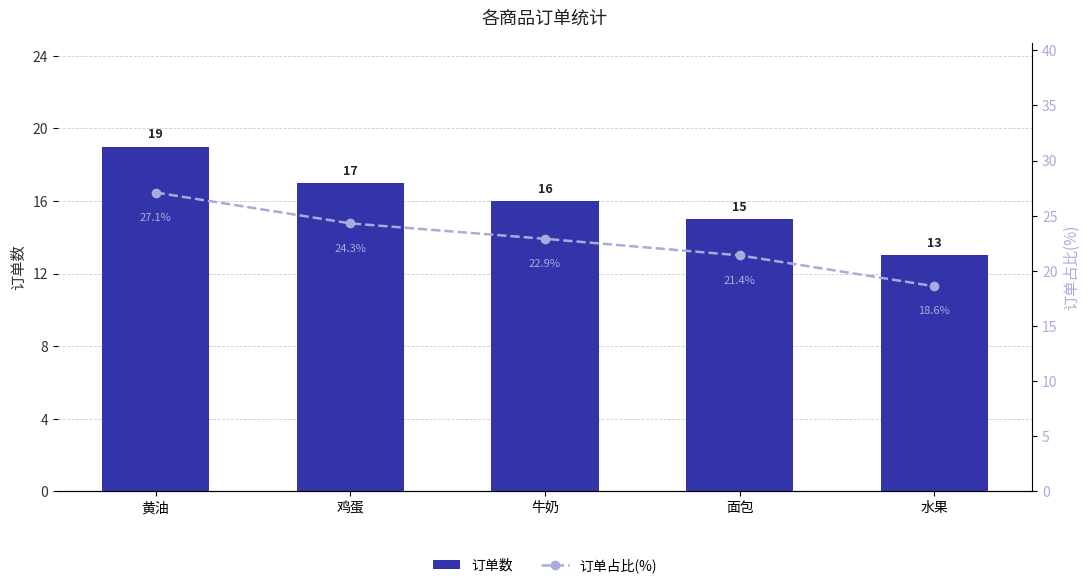

How many categories are shown in the chart?

5